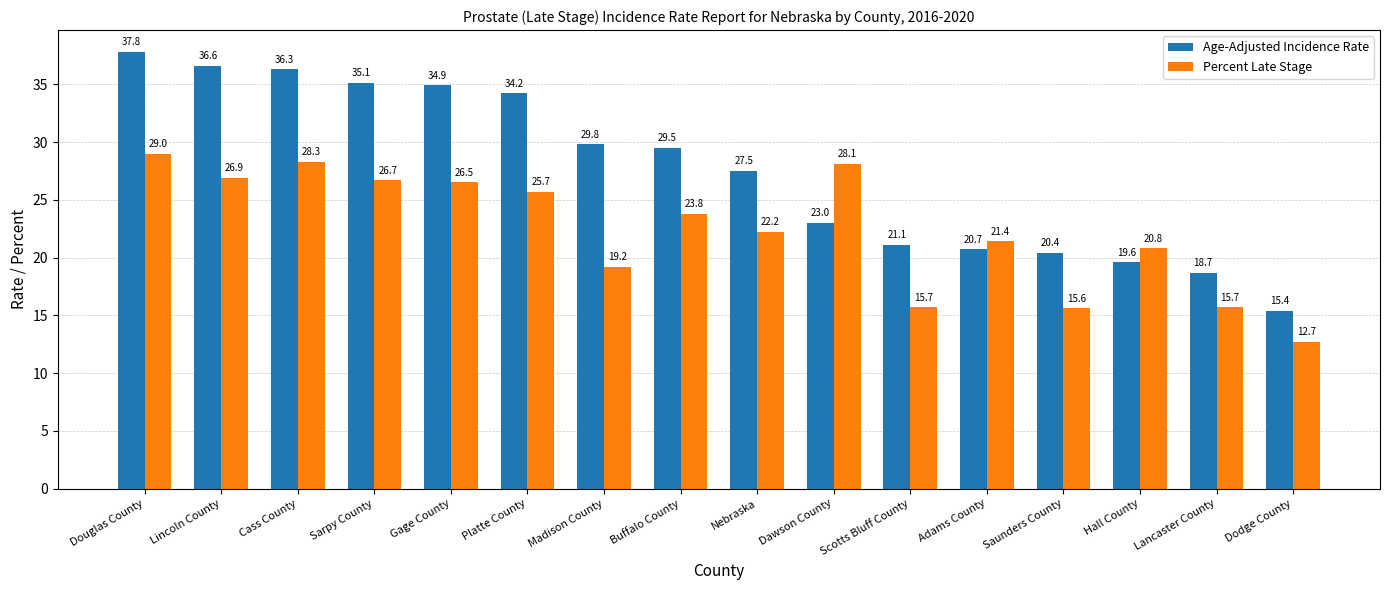

The Percent Late Stage series shows 12.4 at Adams County. True or false?

False